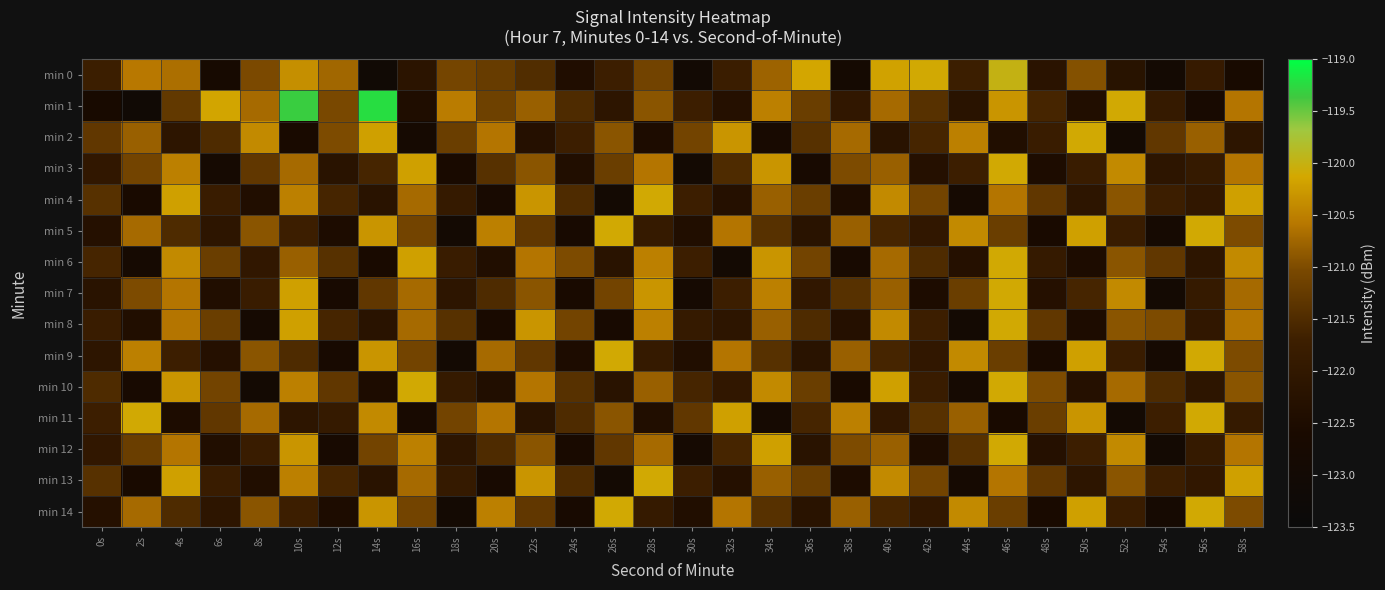

Which has a higher value, 52s or 30s?

52s